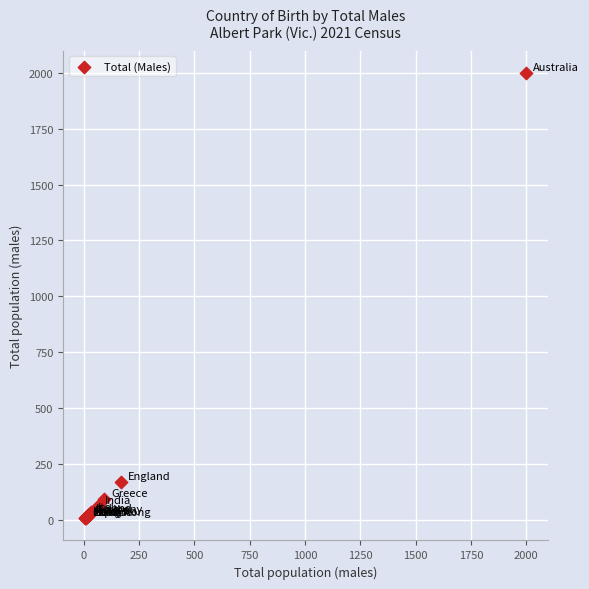

What Y value in the scatter plot is closest to 1003?

169